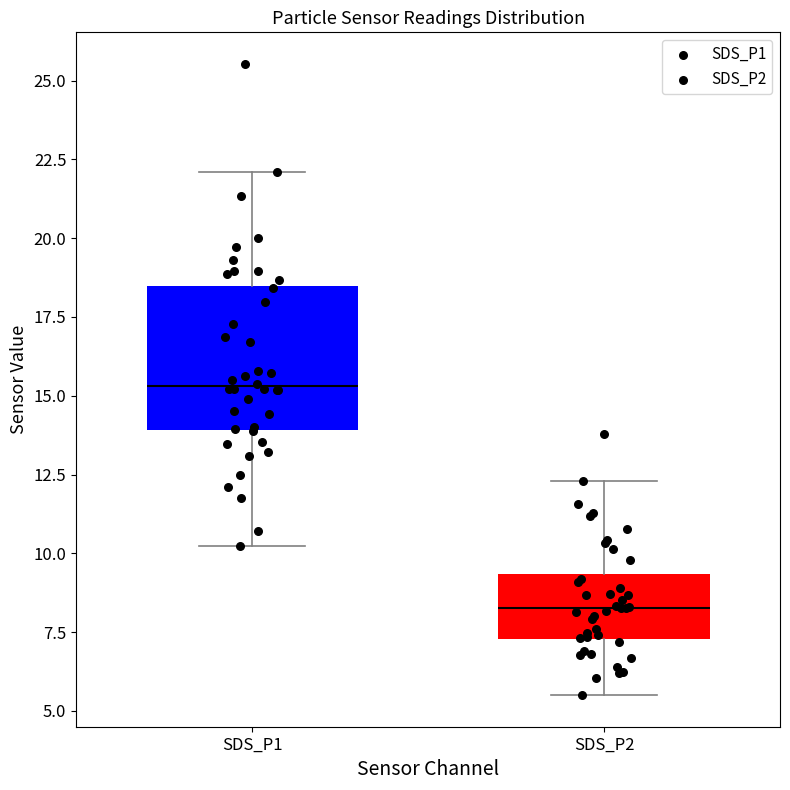

Reading left to right, transcribe this box plot: for each box, give where its median line is, the range the box spans, and where its two whiskers end, as read against the y-axis. The values are not printed on the chart, so give them approximately, as read against the axis.

SDS_P1: median 15.5, box 14.0 to 18.5, whiskers 10.0 to 22.0
SDS_P2: median 8.5, box 7.5 to 9.5, whiskers 5.5 to 12.5